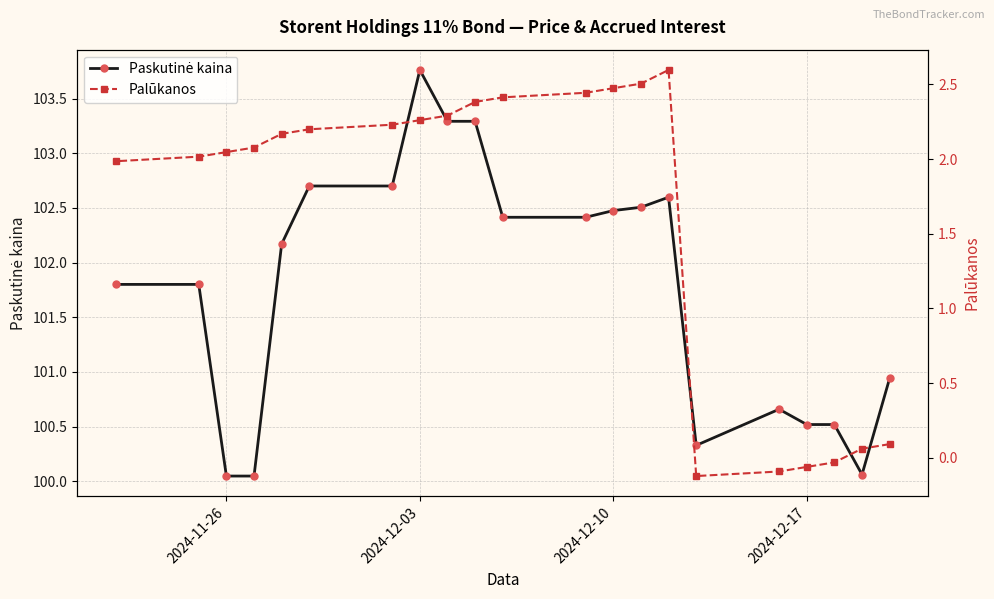

Which series has the largest range (max minus min)?

Paskutinė kaina